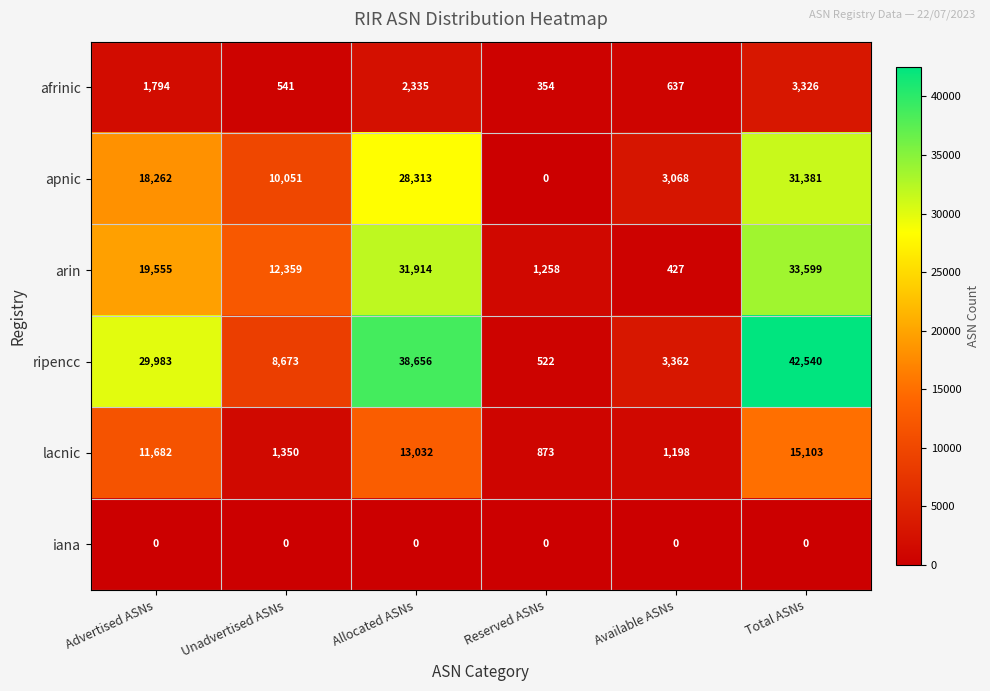

At which category does the chart reach its peak across all series?

Total ASNs